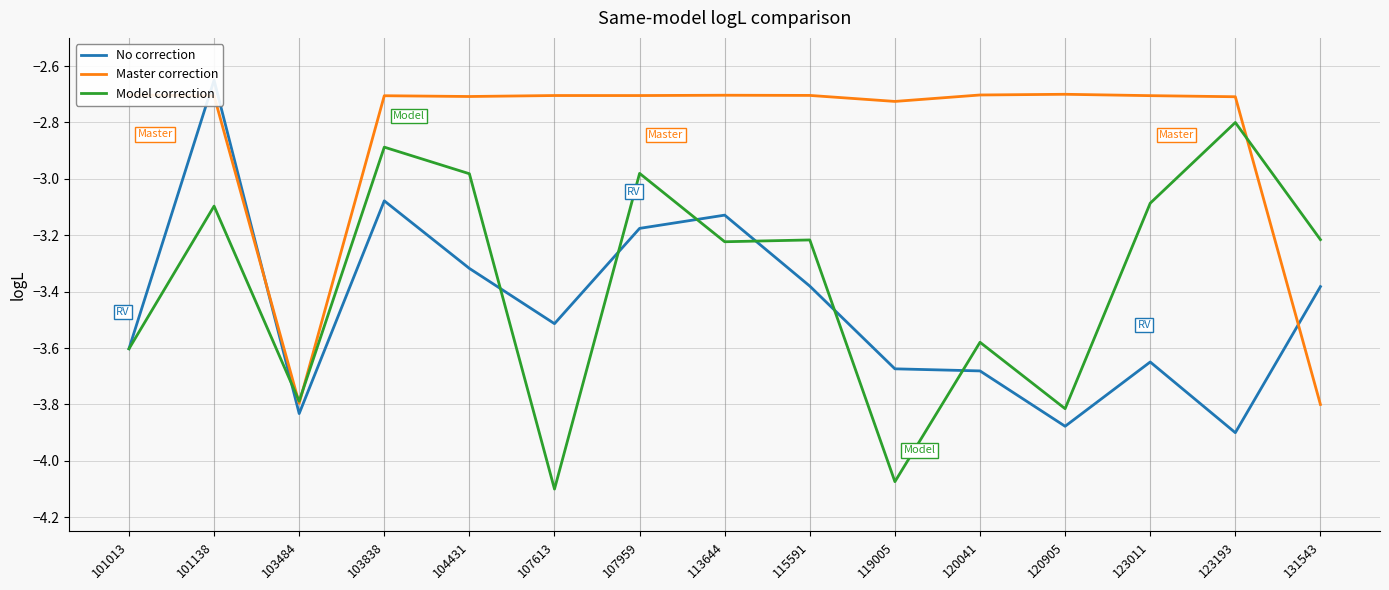

Where is the first local minimum for Master correction?

103484